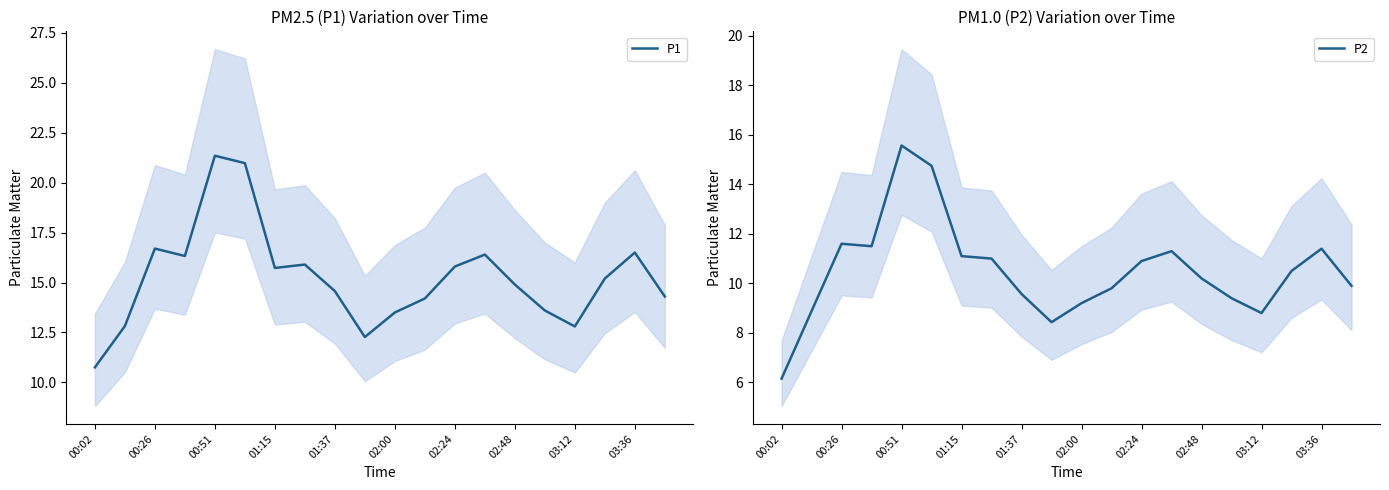

True or false: P1 and P2 intersect in this chart.

False